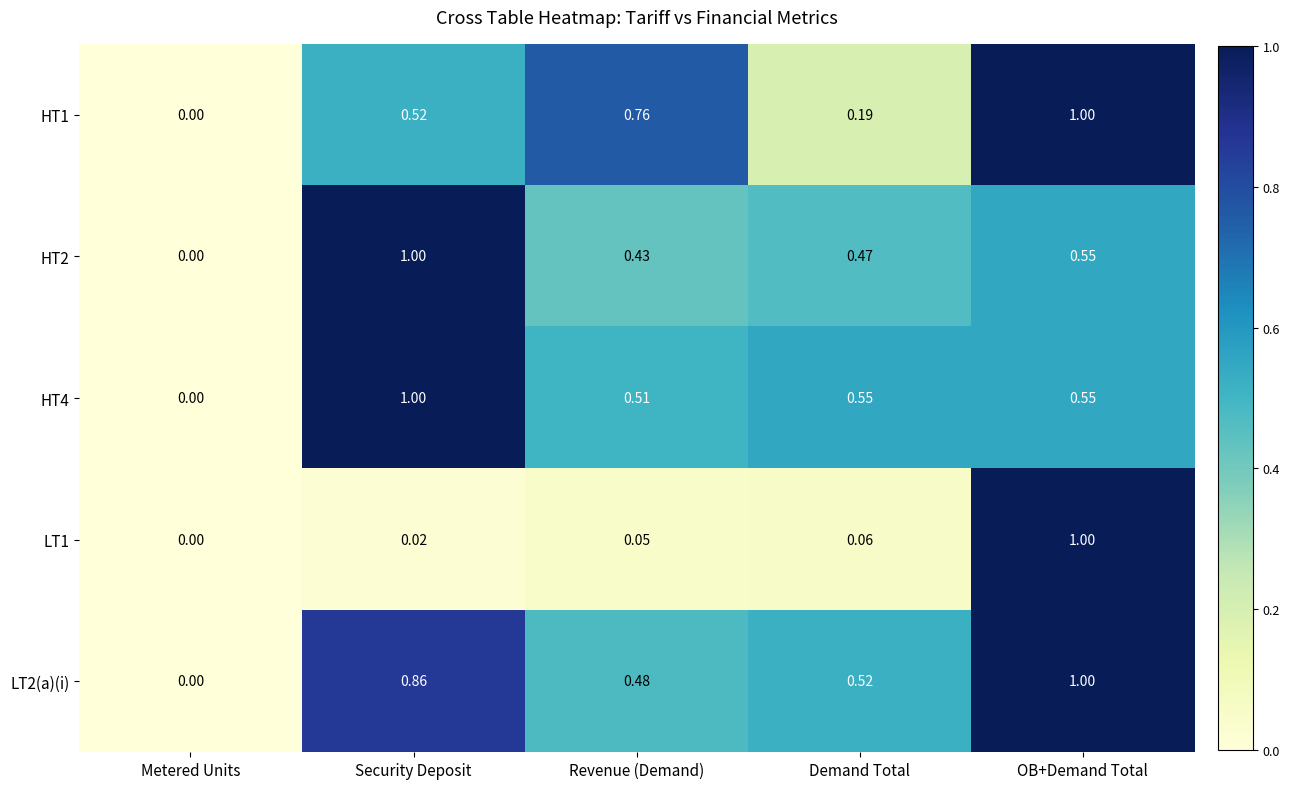

Rank the categories by HT2 value from highest to lowest.

Security Deposit, OB+Demand Total, Demand Total, Revenue (Demand), Metered Units